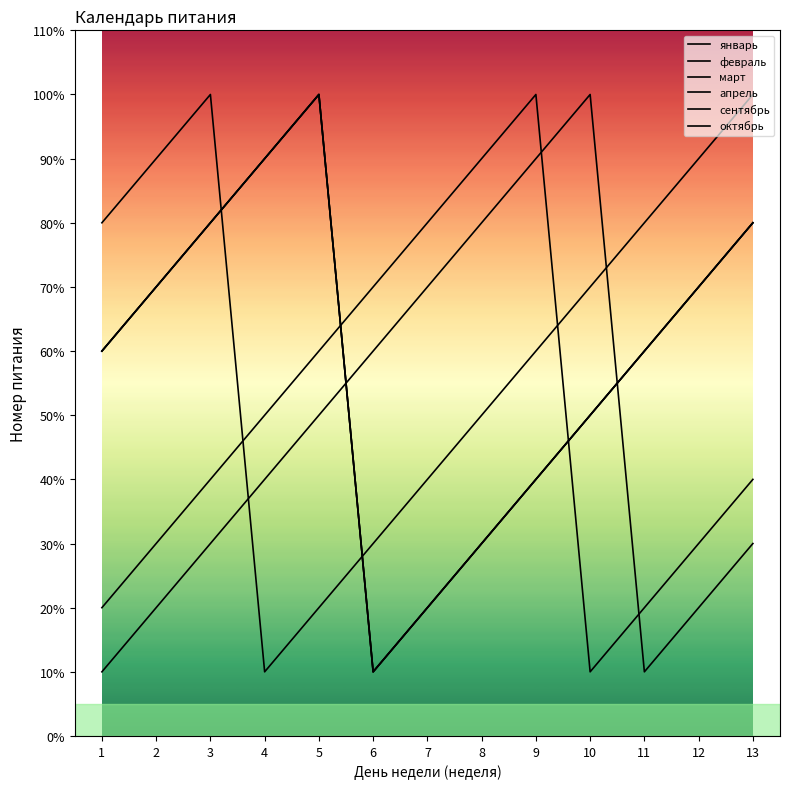

The январь series shows 13 at 8. True or false?

False